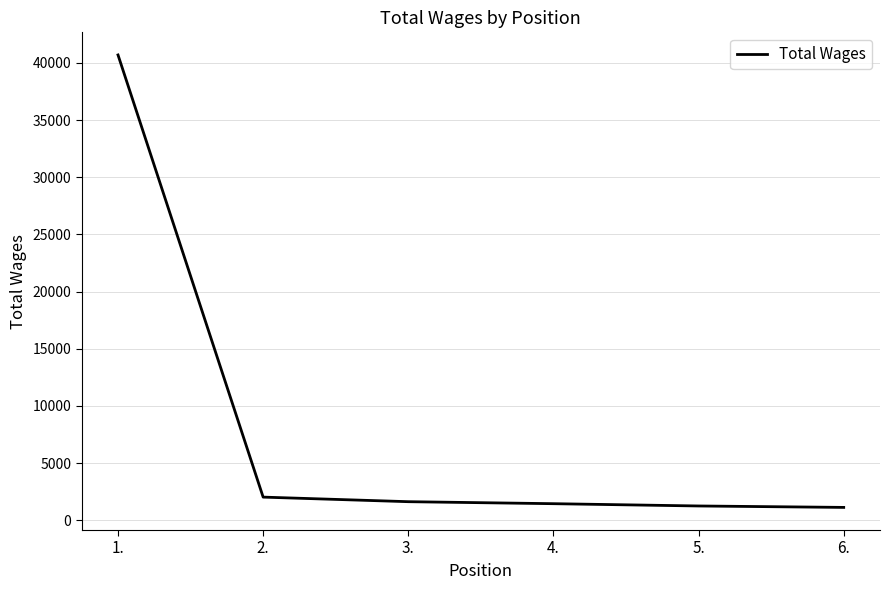

How many distinct data groups are displayed?

1